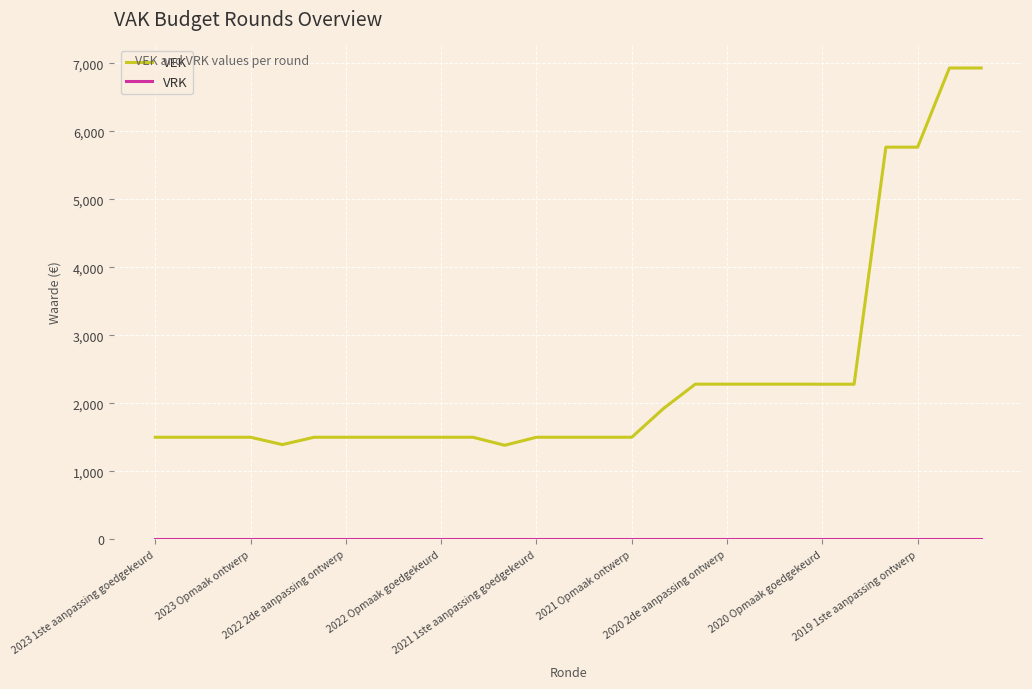

Which series has the largest total across all categories?

VEK